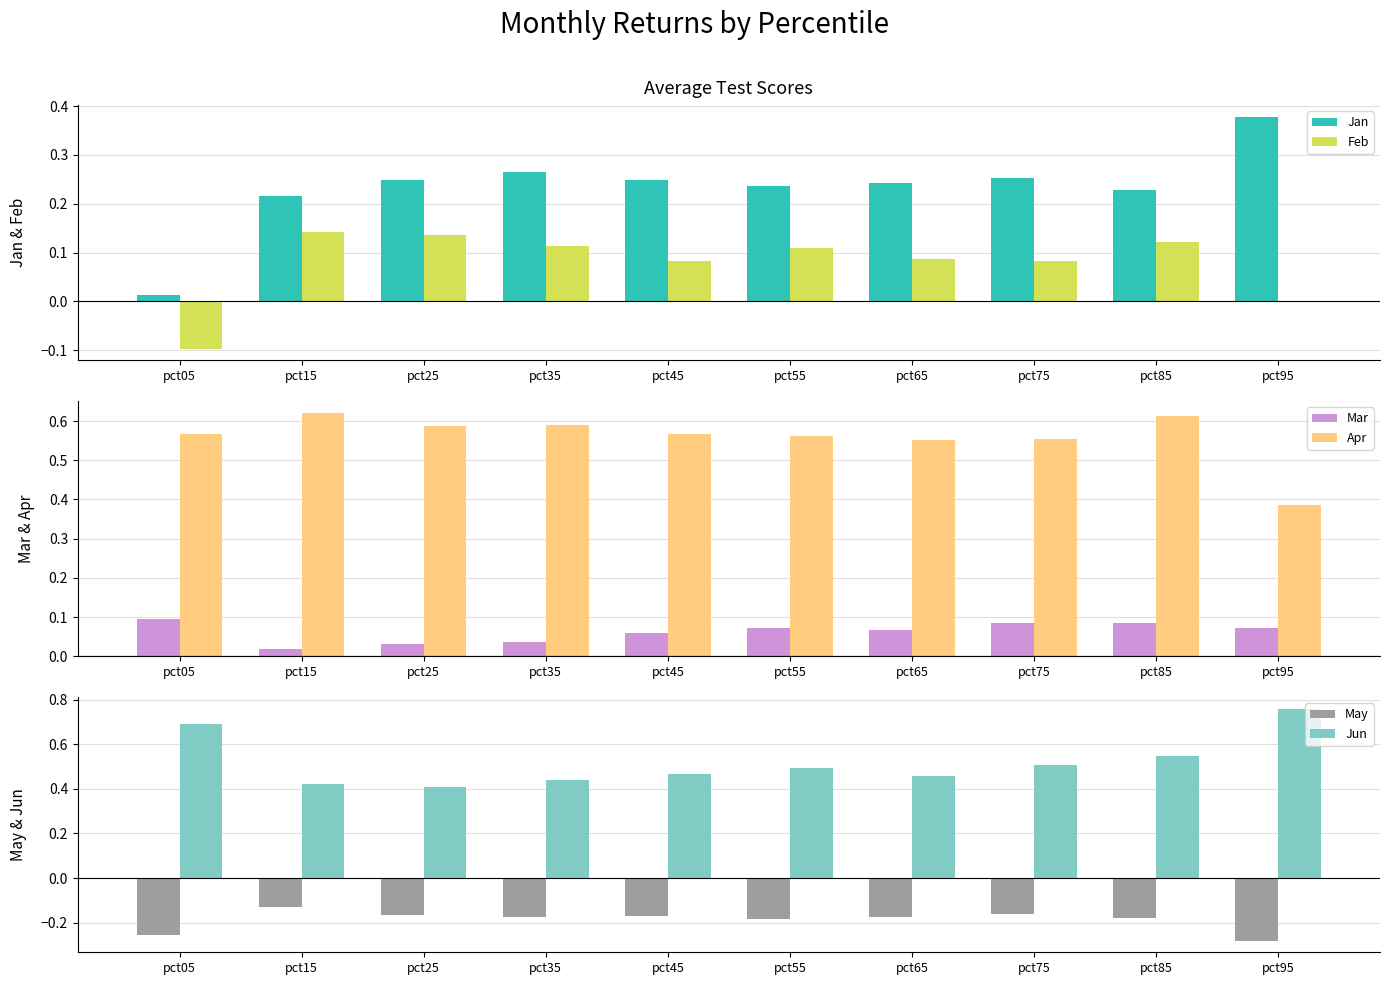

What is the average value of the Apr series?

0.6